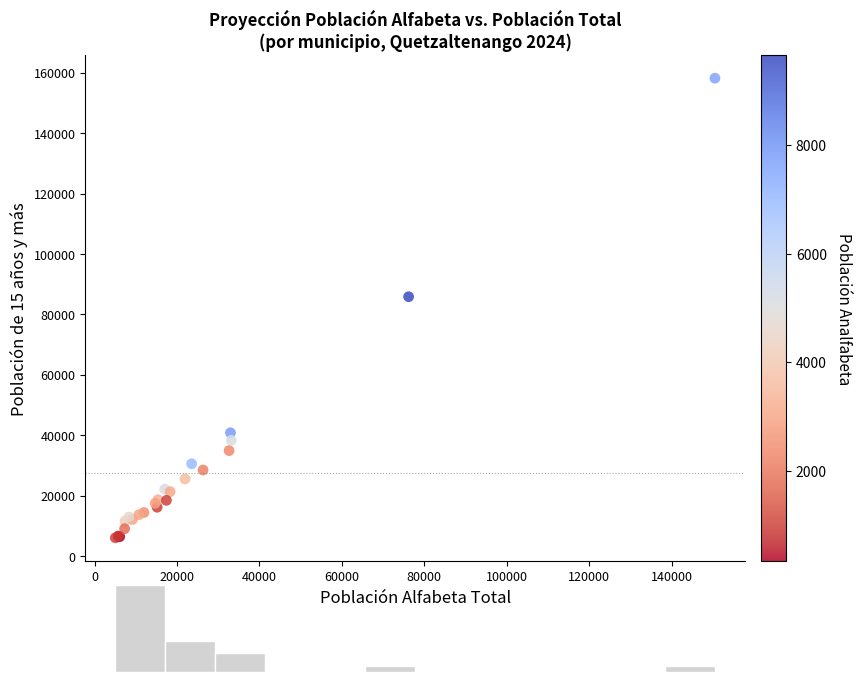

What Y value in the scatter plot is closest to 82109?

85845